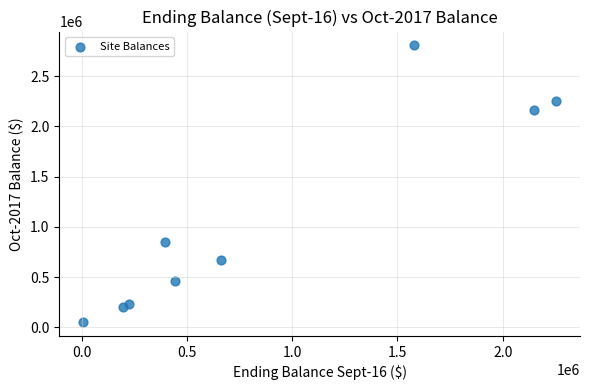

What is the average Y value?

1075705.6